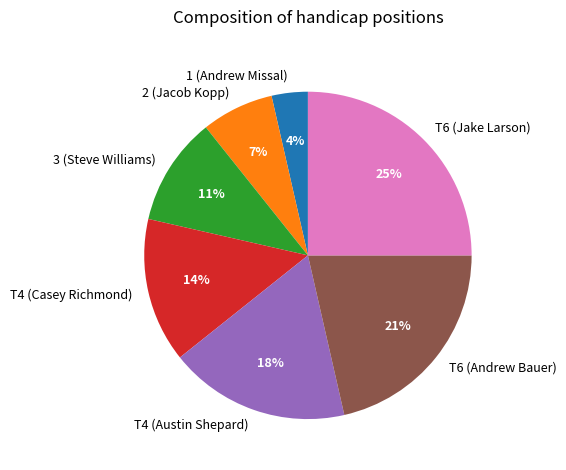

What is the ratio of the value at 1 (Andrew Missal) to the value at T4 (Austin Shepard)?

0.2